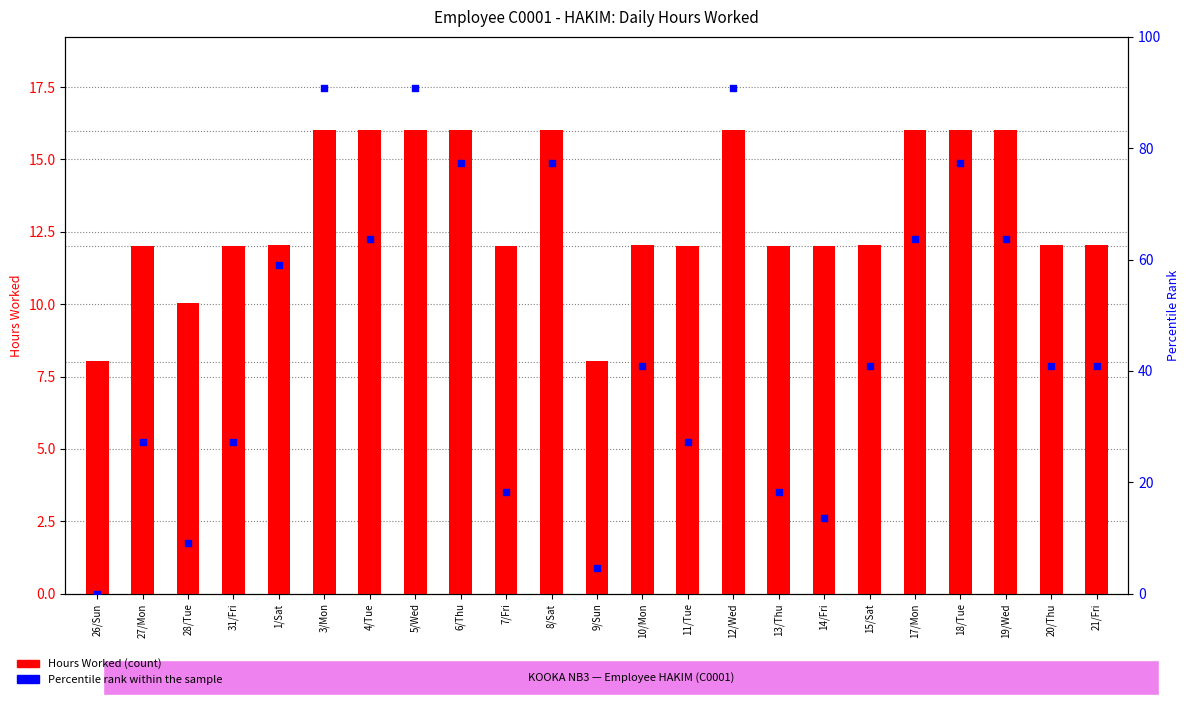

Is the value of Hours Worked at 19/Wed greater than the value of Percentile rank within the sample at 3/Mon?

No